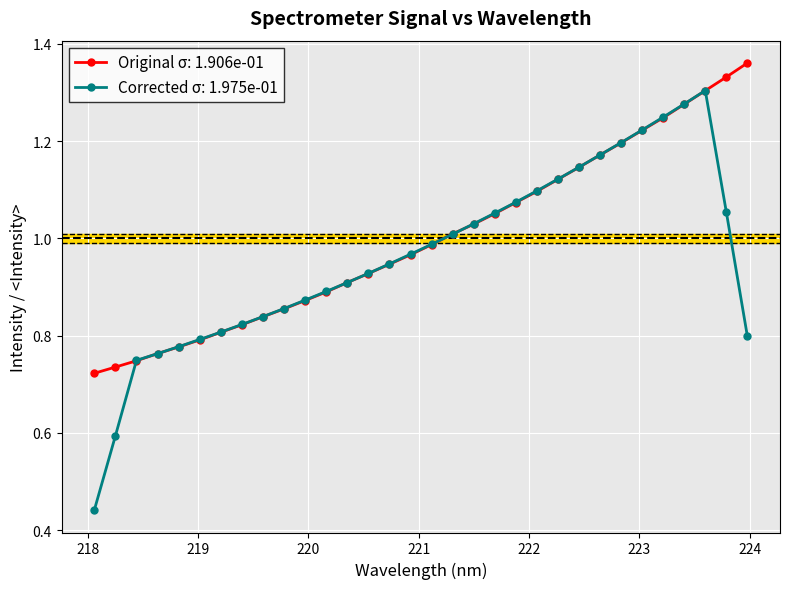

How many lines are shown in the chart?

2